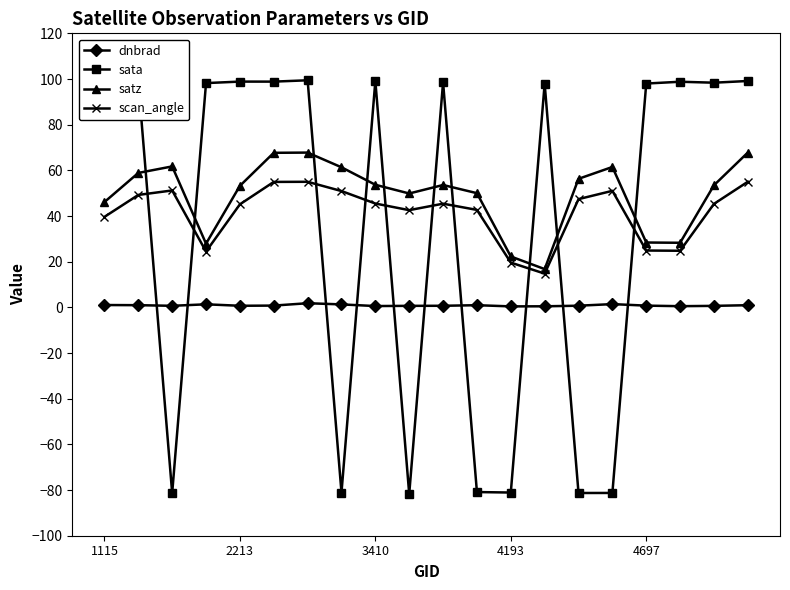

Which series has the widest spread of values?

sata